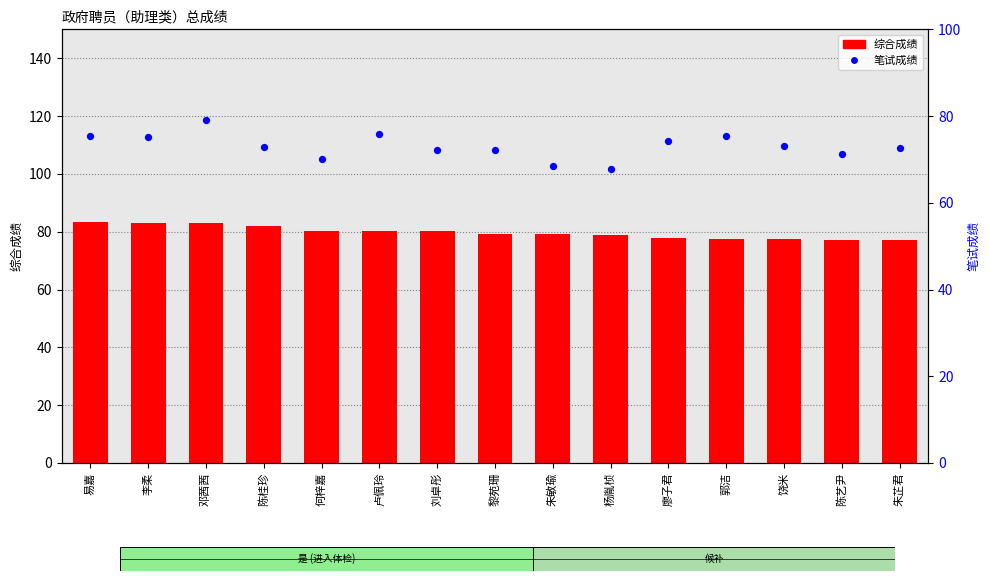

What are all the series names shown in the legend?

综合成绩, 笔试成绩